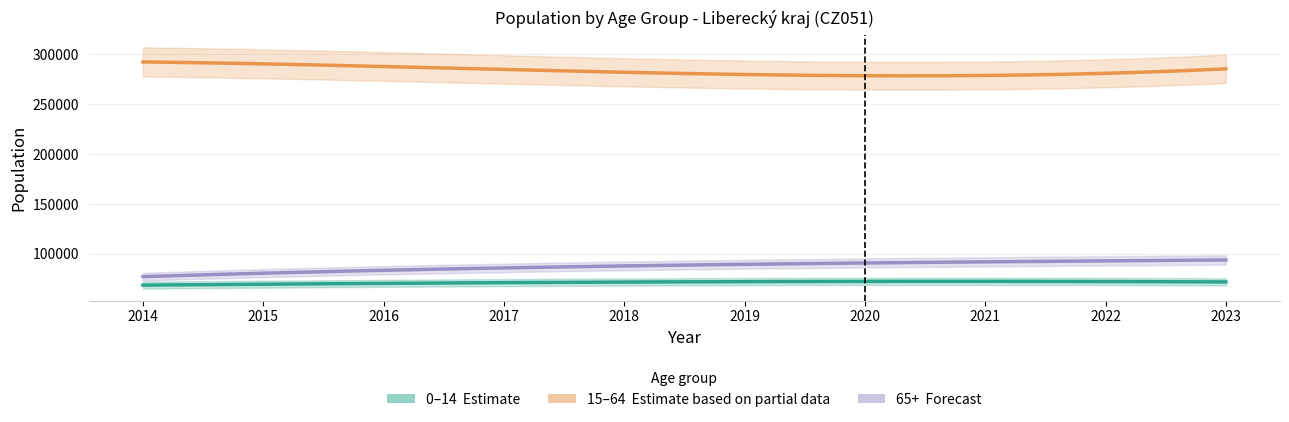

True or false: 65+ has more than 0 interior local peaks.

False